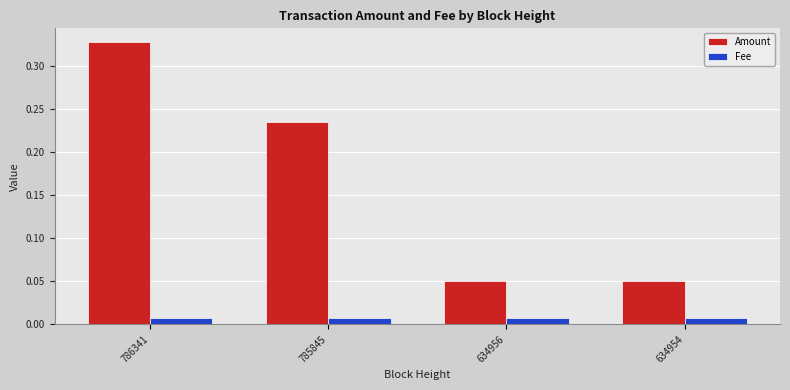

Which series changed the most between 786341 and 634954?

Amount